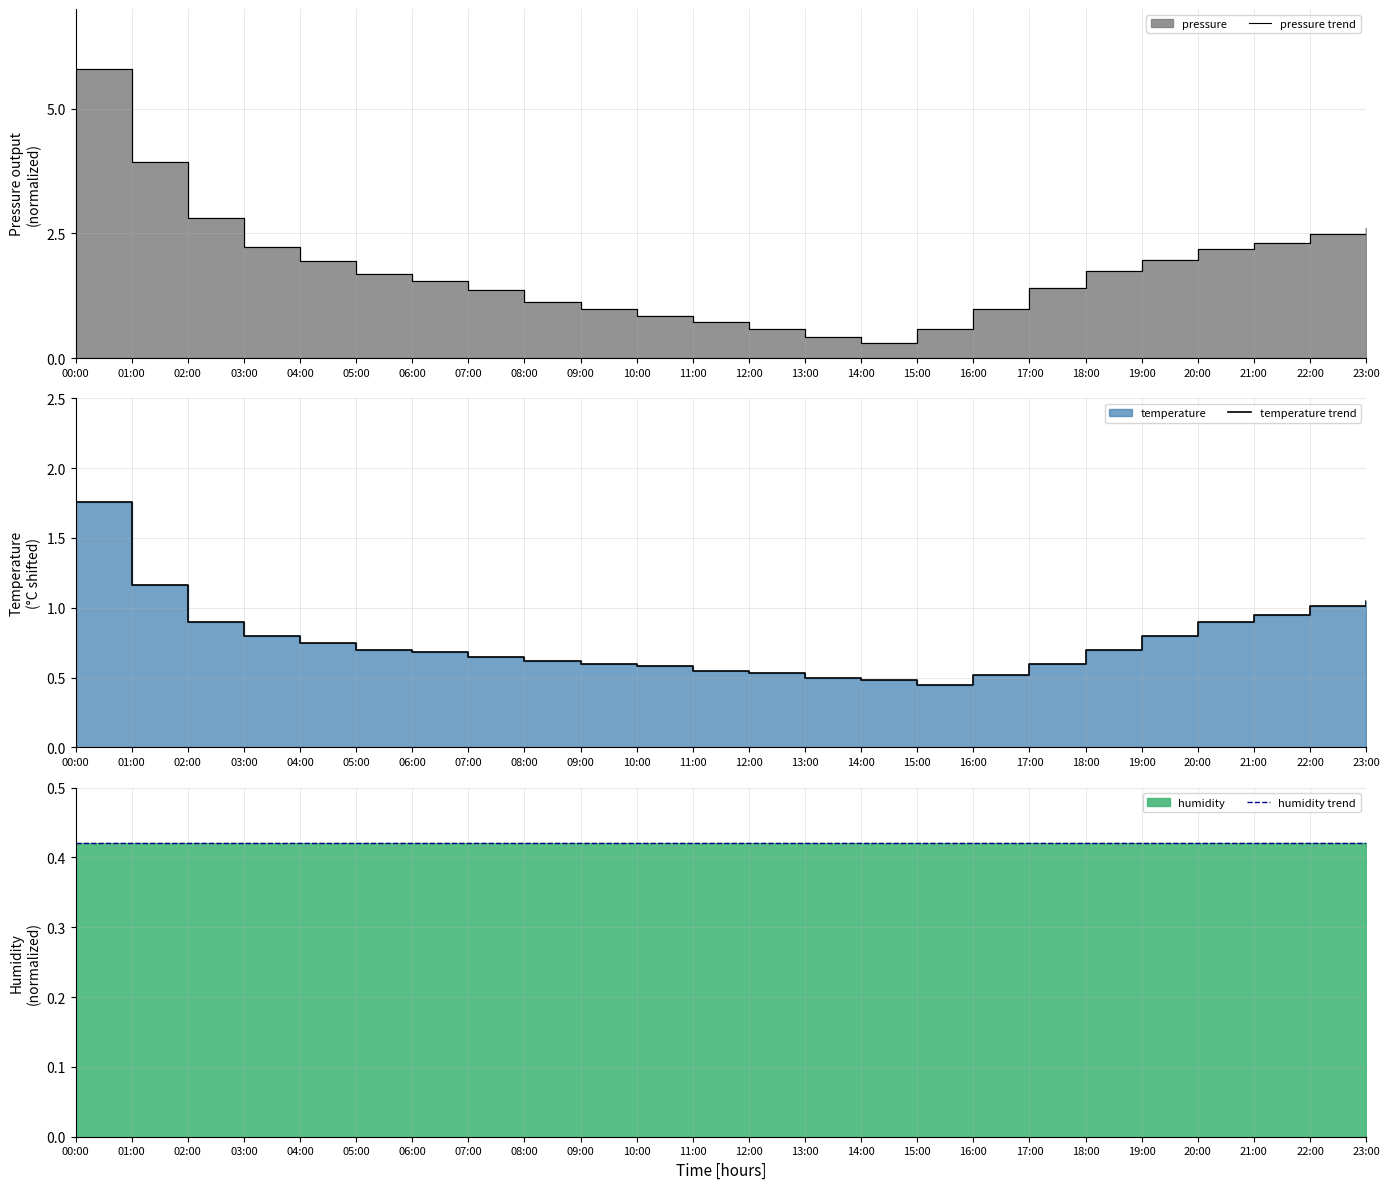

The pressure trend series shows 2.5 at 22:00. True or false?

True